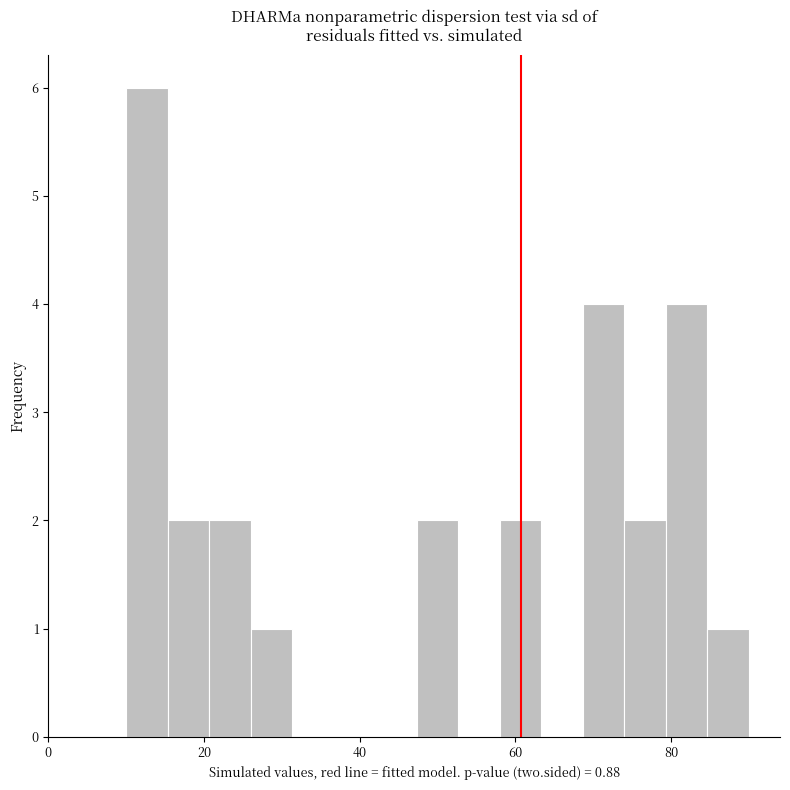

Around what value on the x-axis is the tallest bar? Give the approximate position of its centre, as read against the axis.

12